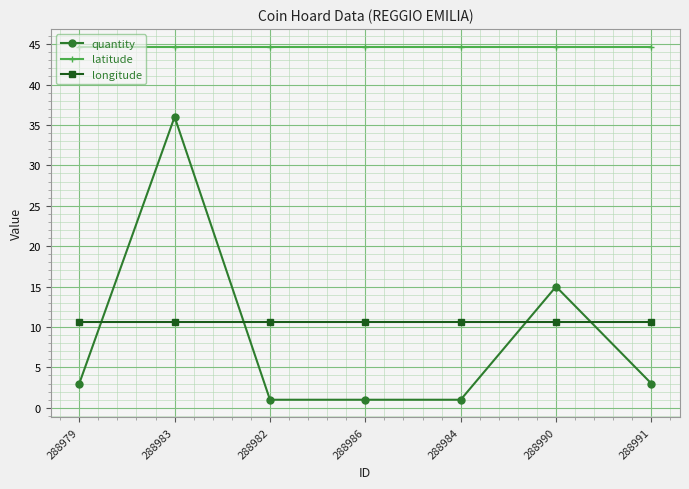

What is the label of the 2nd point from the left?

288983